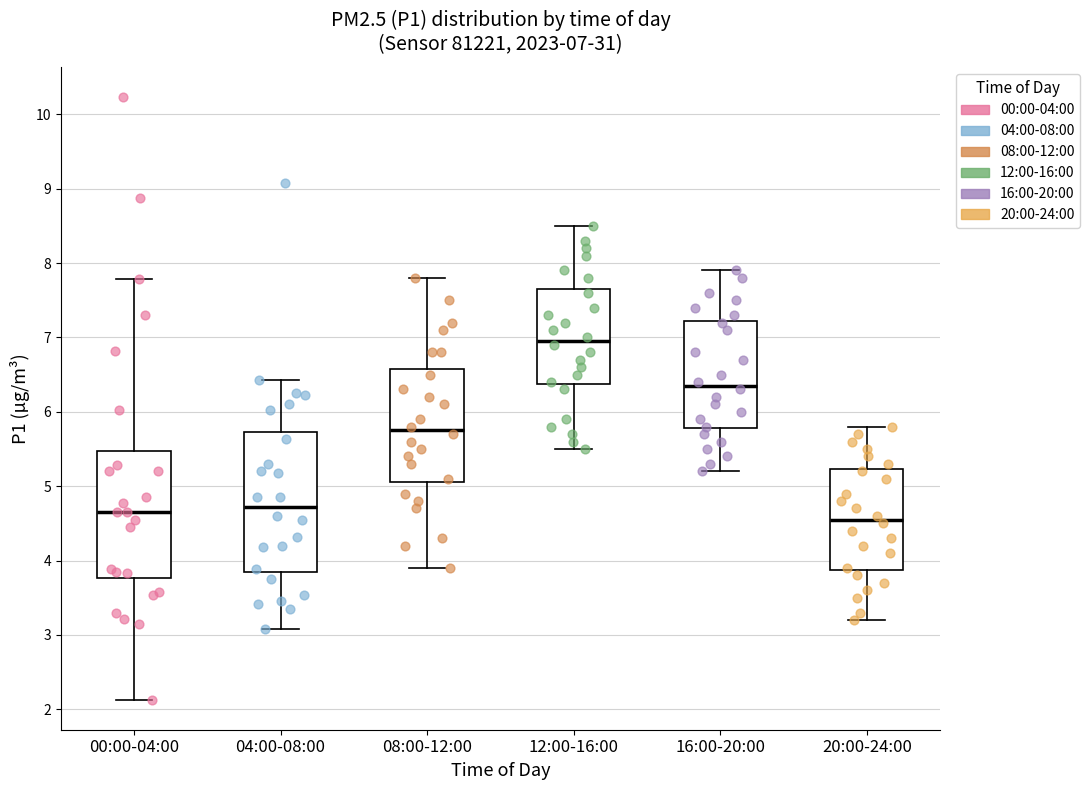

Which box's median line is the lowest?

20:00-24:00